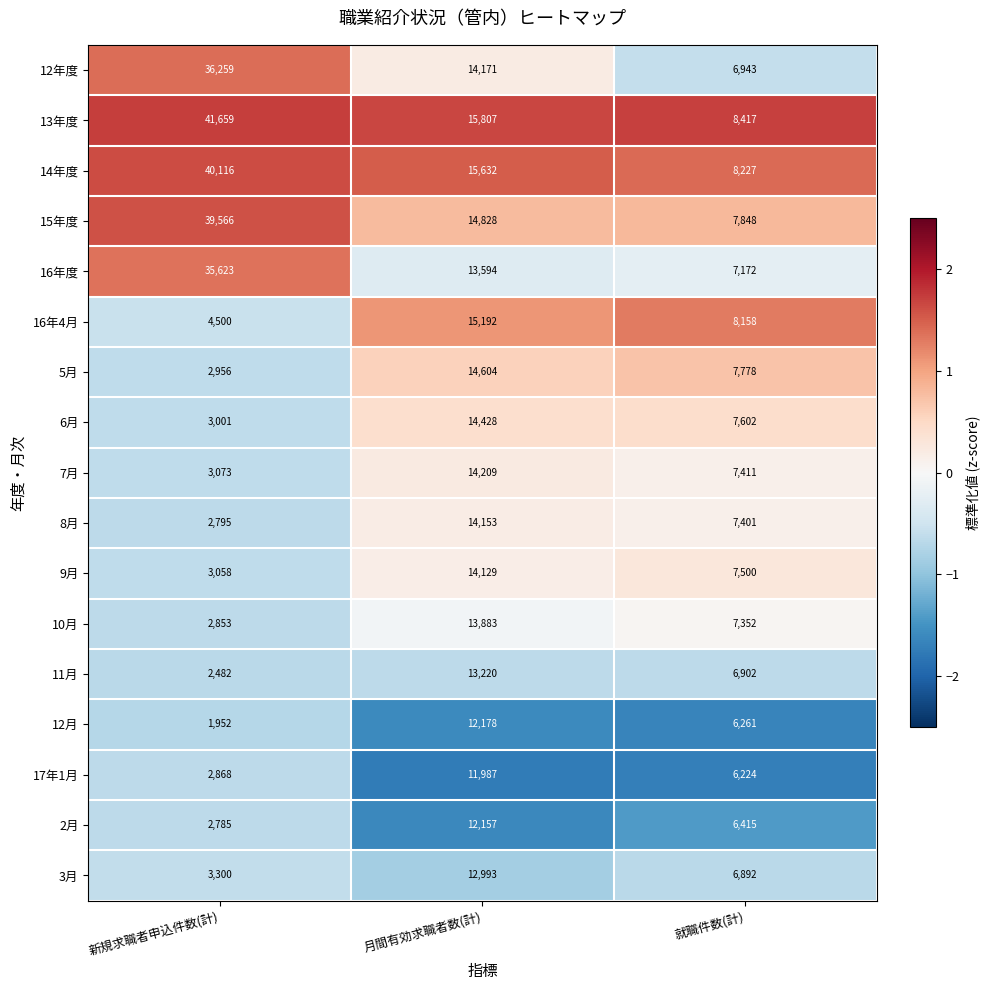

What is the approximate value of 3月 at 就職件数(計)?

6892